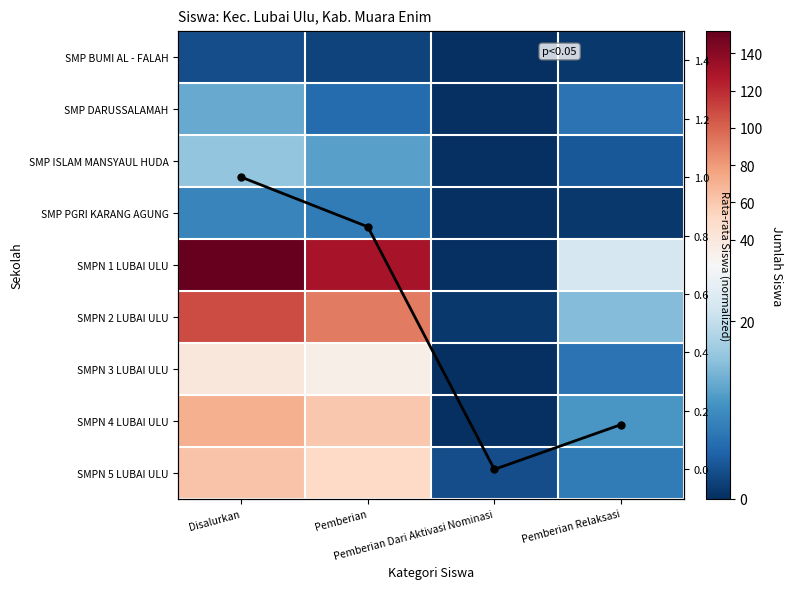

What is the total value across all series at Pemberian Dari Aktivasi Nominasi?

4.0